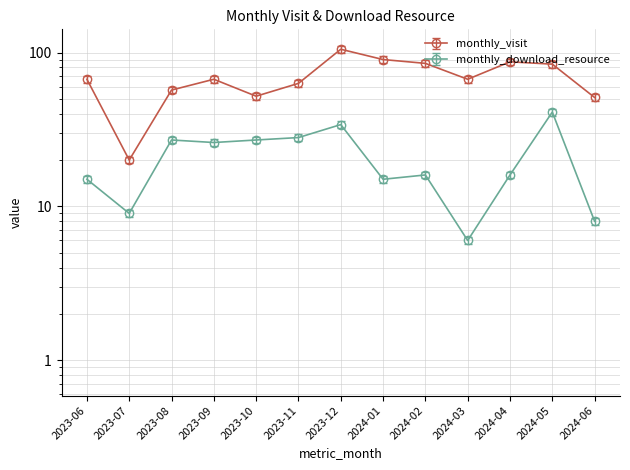

Does the chart display data point markers on the line(s)?

Yes